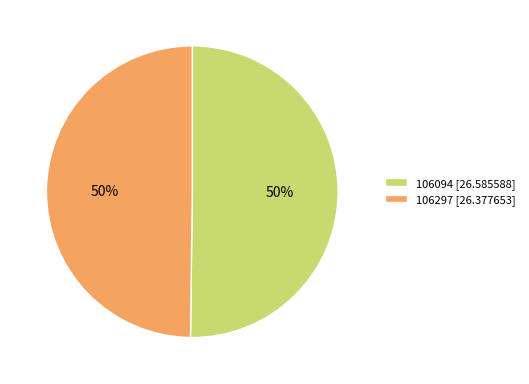

To the nearest percent, what portion does 106297 represent?

50%